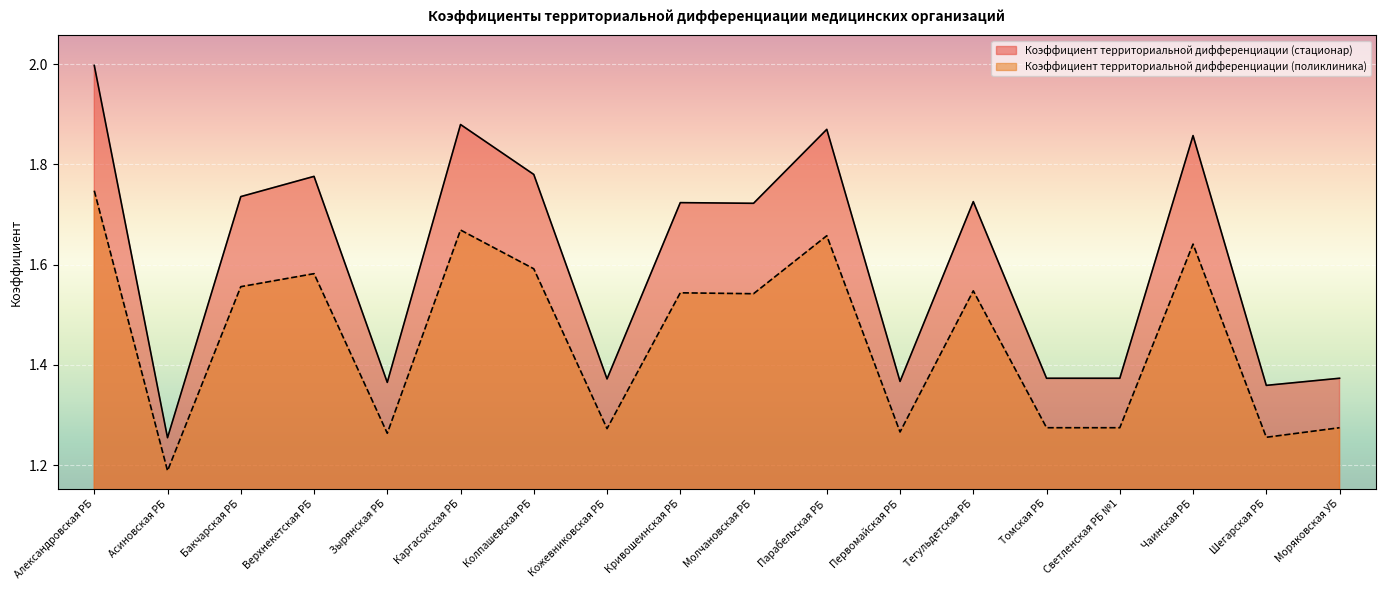

What is the label of the 8th point from the right?

Парабельская РБ